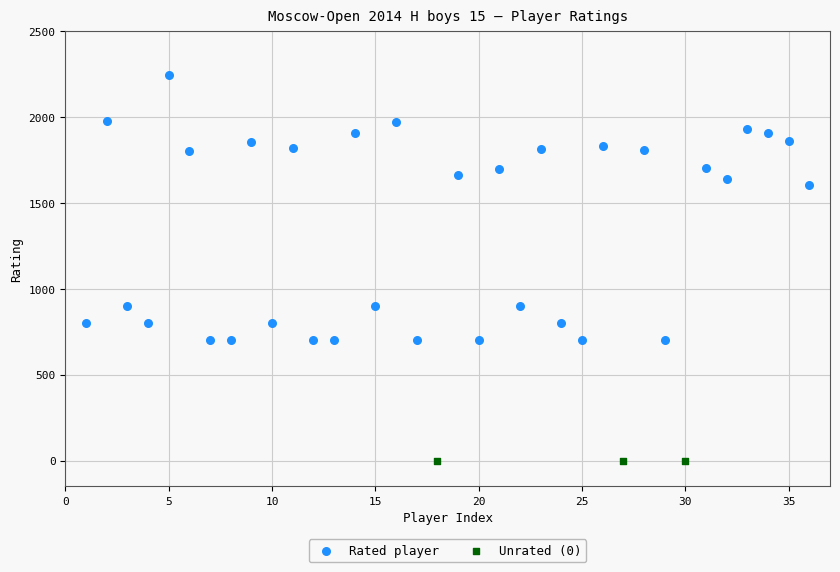

Which series reaches the minimum Y coordinate?

Unrated (0)